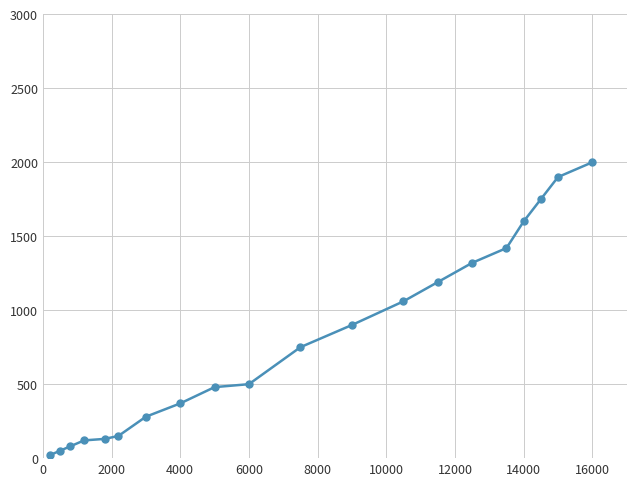

How many series are shown in this chart?

1